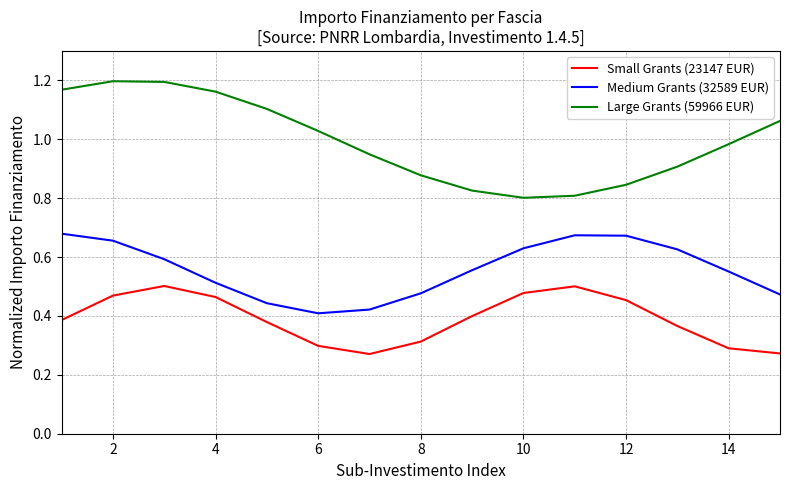

True or false: Large Grants (59966 EUR) and Medium Grants (32589 EUR) cross at least once.

False